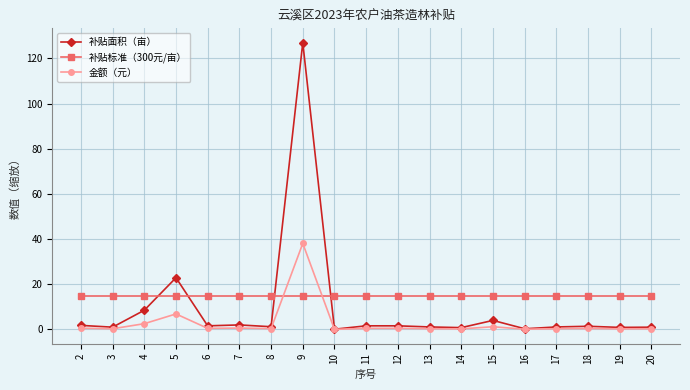

True or false: 补贴面积（亩） and 补贴标准（300元/亩） intersect in this chart.

True